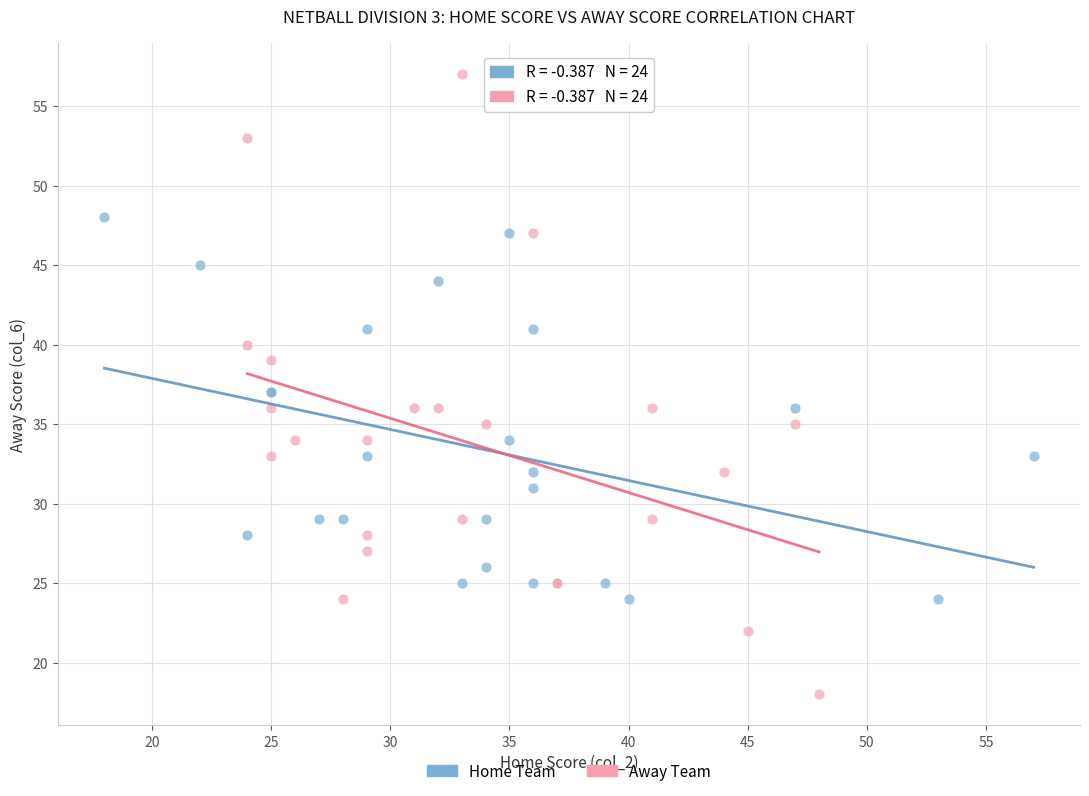

Which series reaches the minimum Y coordinate?

Away Team